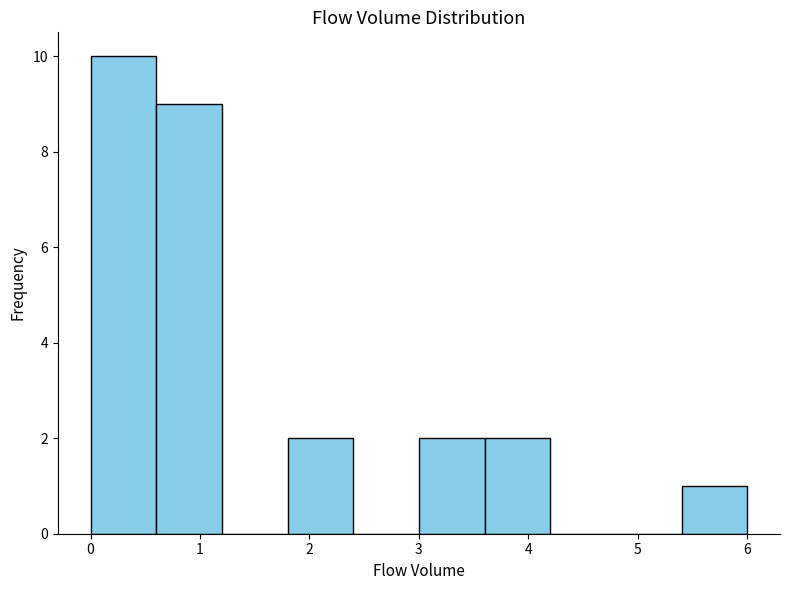

What is the height of the bar covering 5.4 to 6.0 on the x-axis? The values are not printed on the chart, so give them approximately, as read against the axis.

1